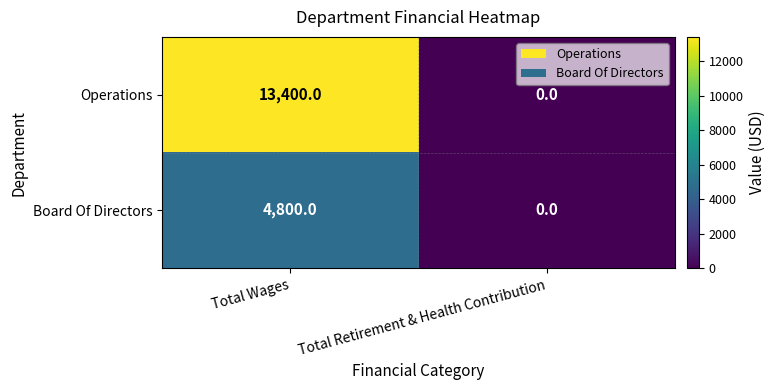

At which category is the sum across all series the highest?

Total Wages